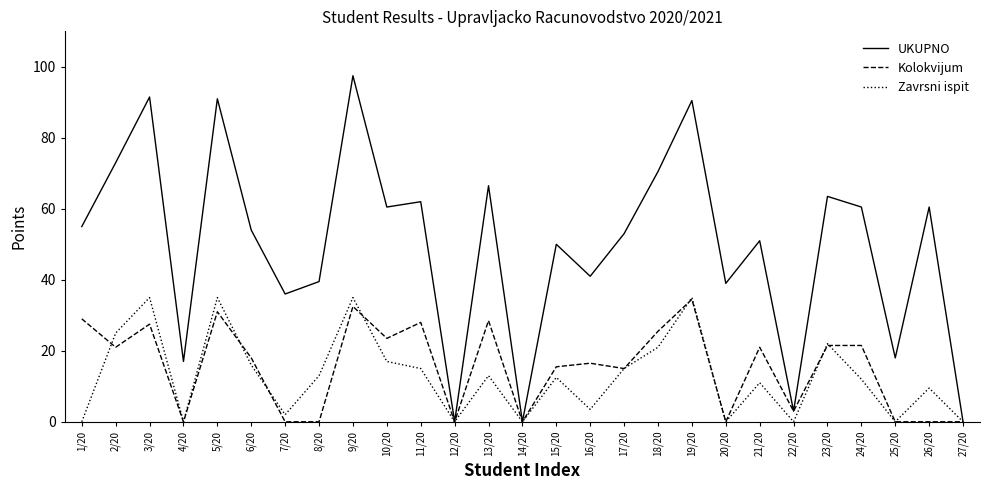

Is the value of UKUPNO at 24/20 greater than the value of Kolokvijum at 26/20?

Yes